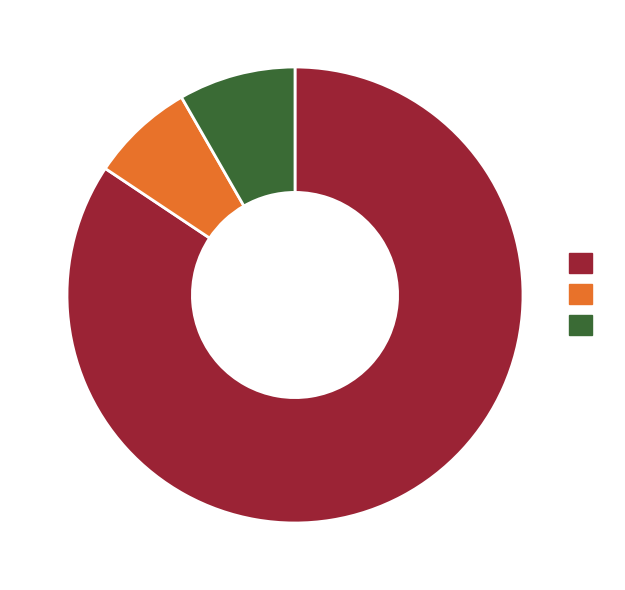

Is there any slice that represents more than half of the pie?

Yes